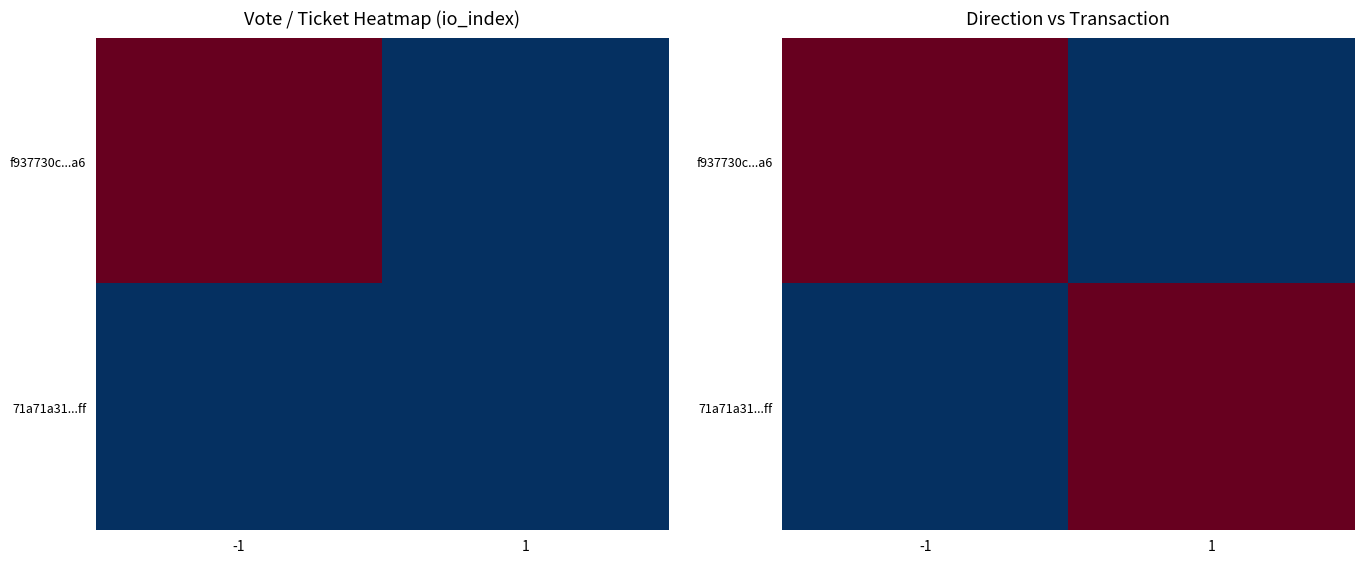

At -1, list the series in order from smallest to largest.

71a71a31...ff, f937730c...a6